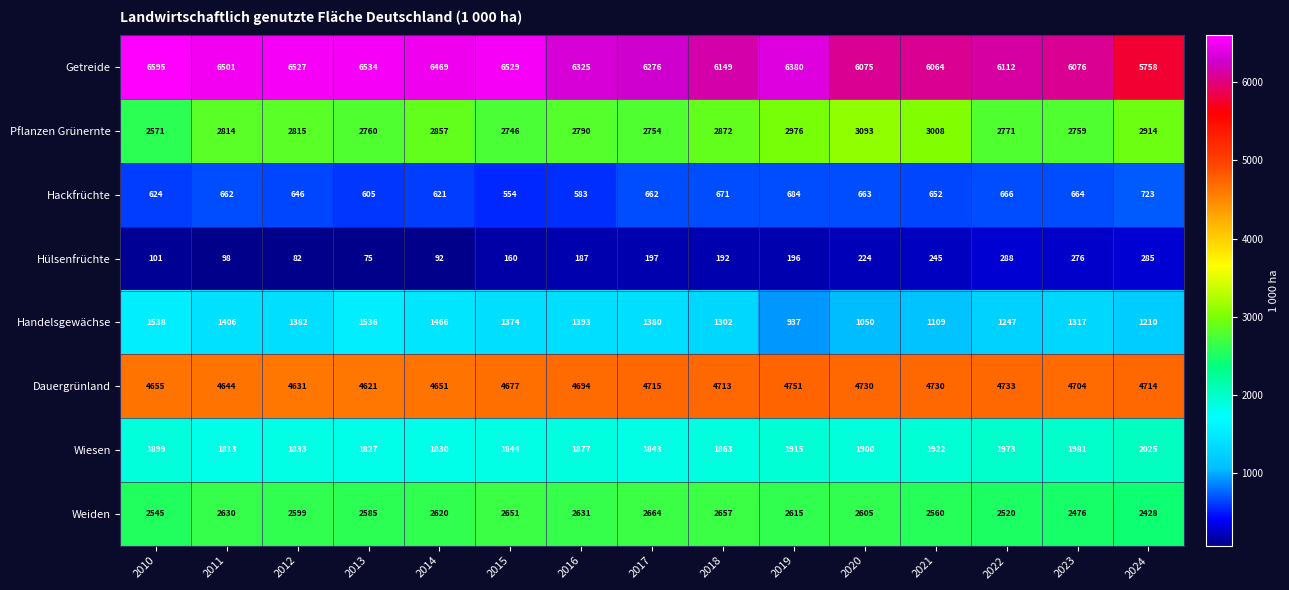

What is the minimum value for Dauergrünland?

4621